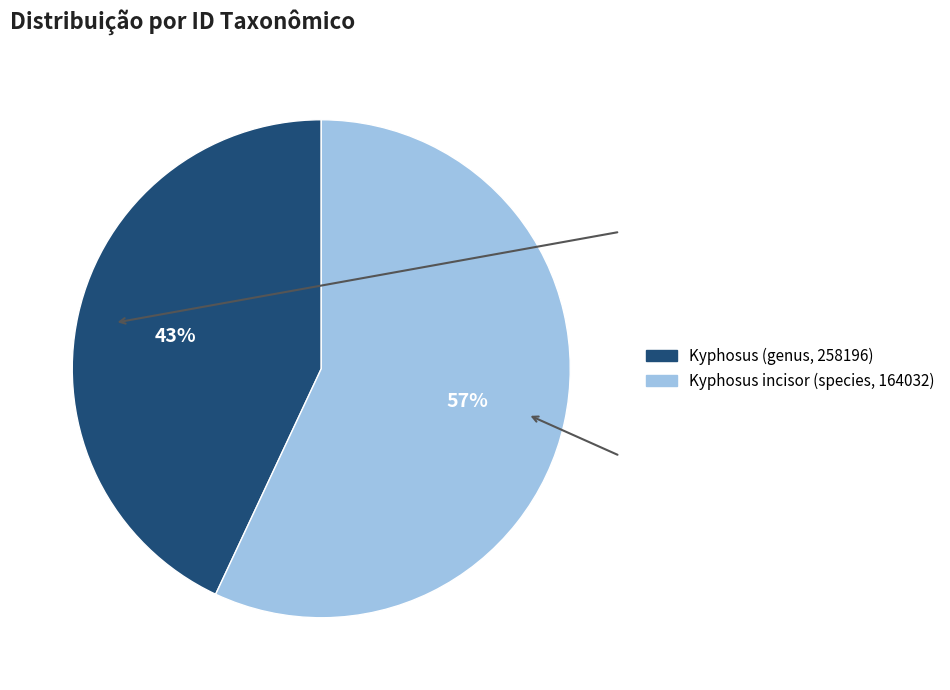

Does Kyphosus incisor (species, 164032) represent more than half of the total?

Yes